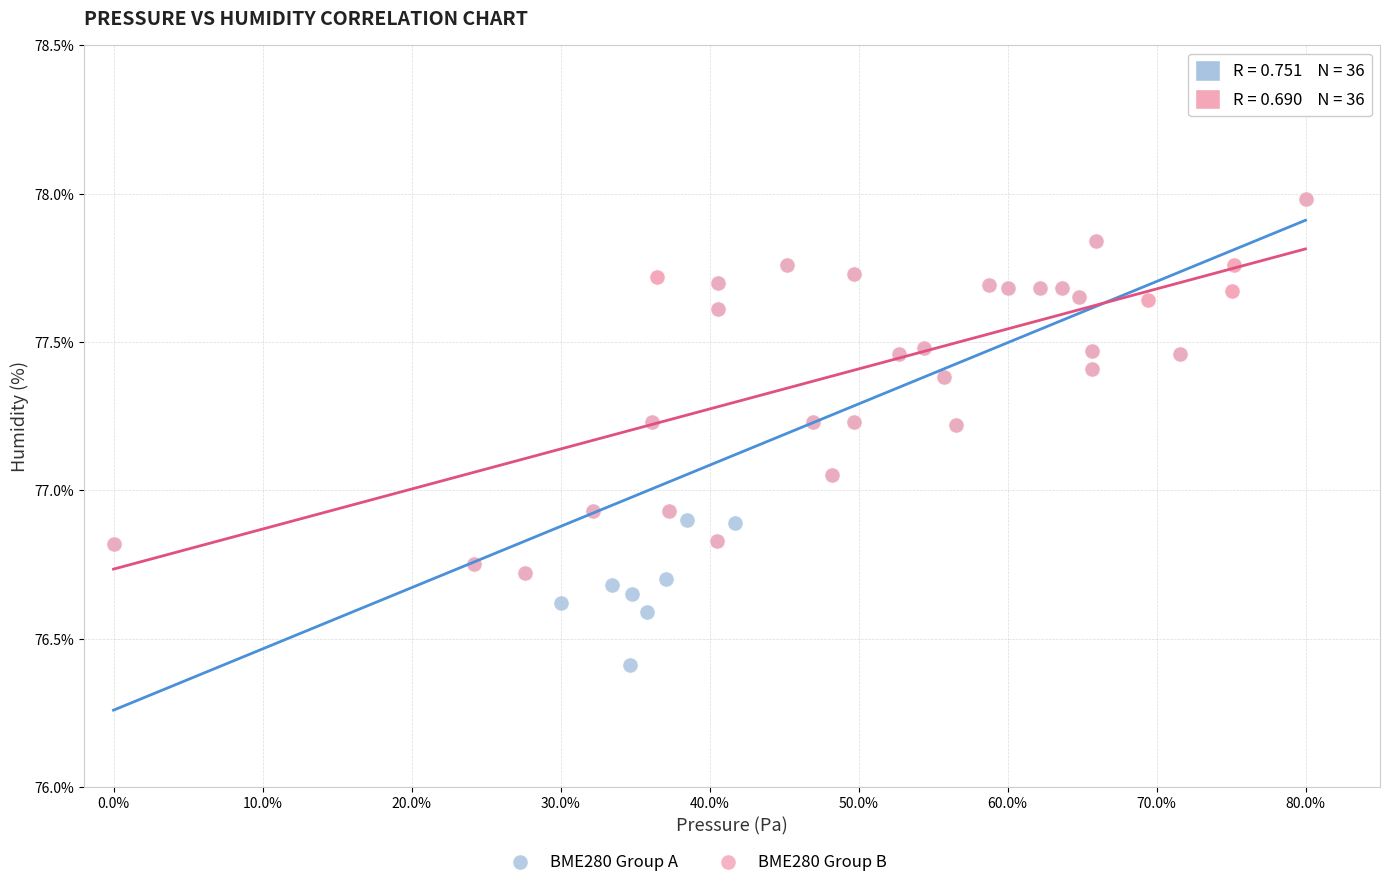

Which series has the widest spread of Y values?

BME280 Group A